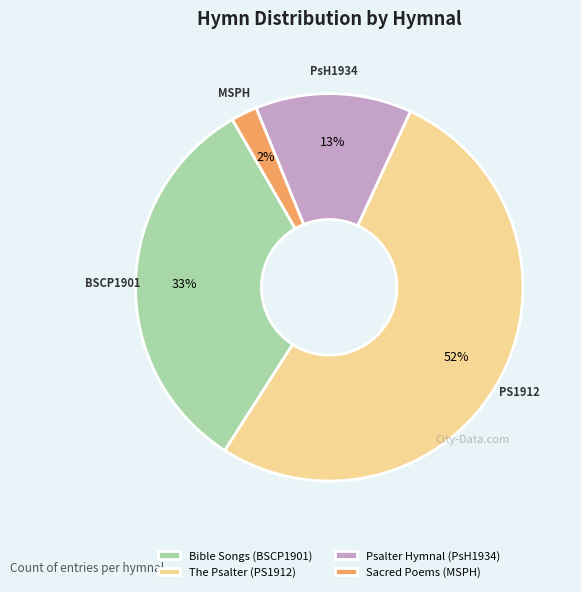

How many slices are in this pie chart?

4